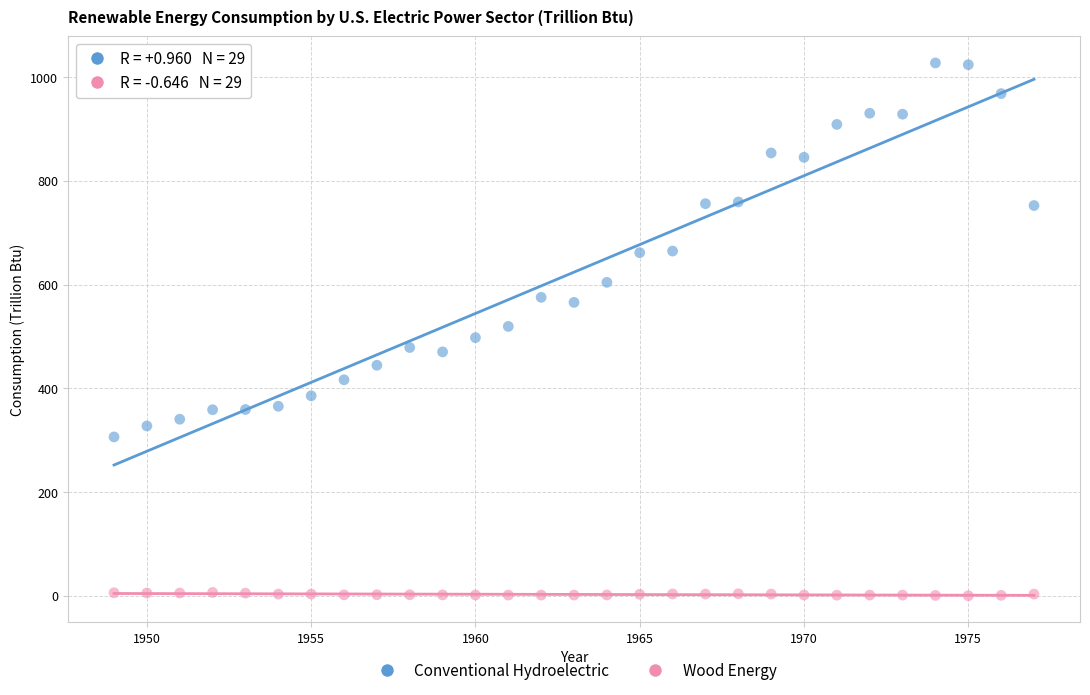

Which series has the largest Y range (max minus min)?

Conventional Hydroelectric